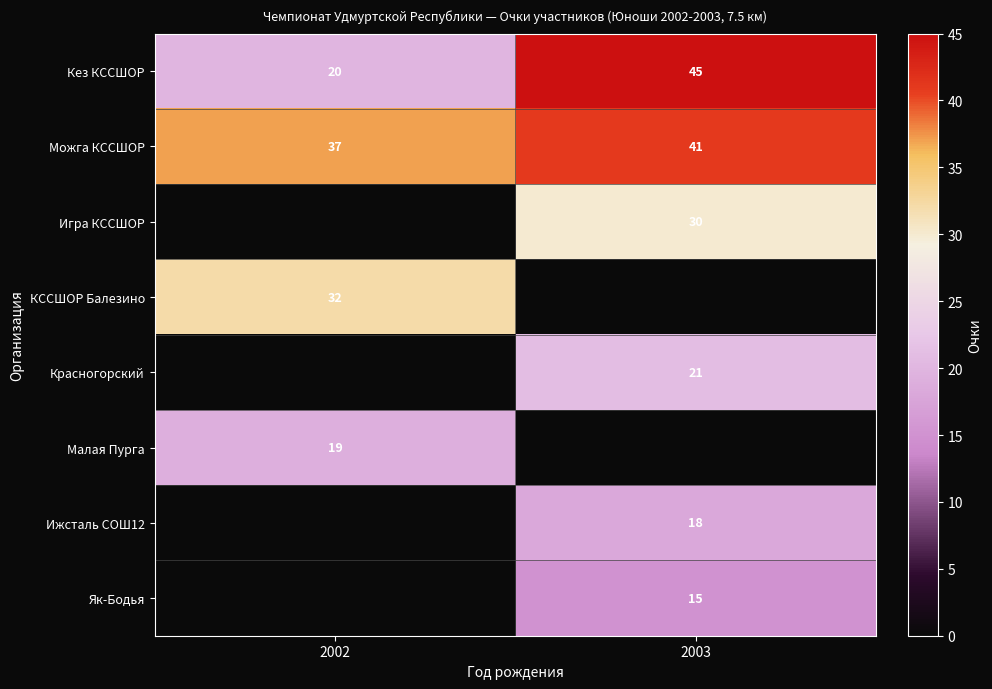

The КССШОР Балезино series shows 32 at 2002. True or false?

True